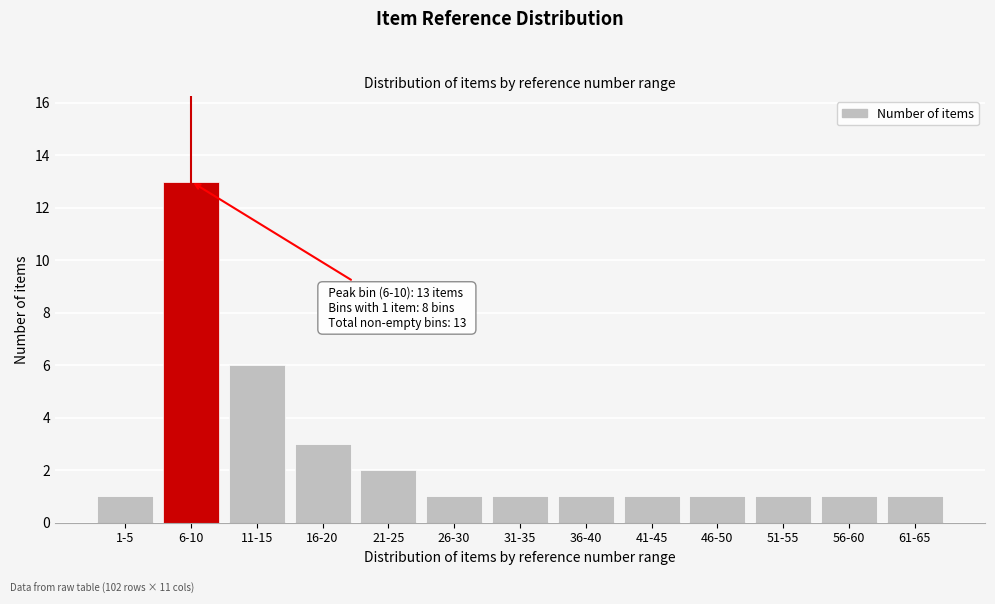

Reading left to right, extract all data points from this chart.

1-5=1	6-10=13	11-15=6	16-20=3	21-25=2	26-30=1	31-35=1	36-40=1	41-45=1	46-50=1	51-55=1	56-60=1	61-65=1